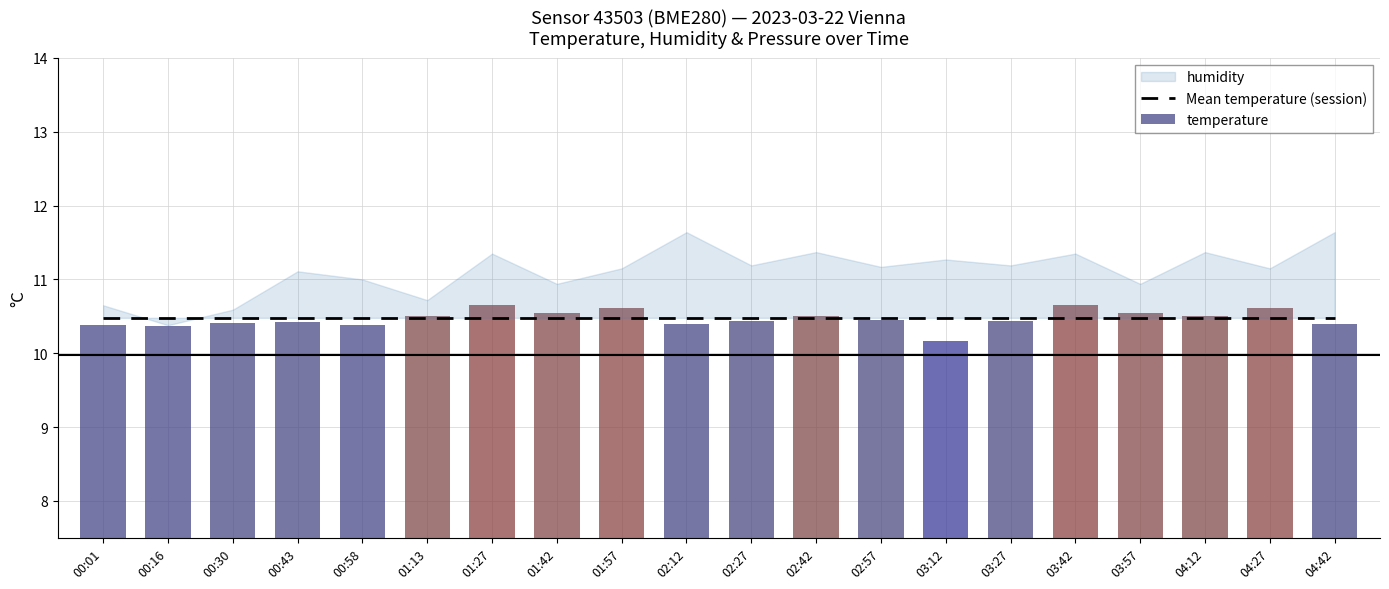

What is the difference between the second highest and second lowest values in the temperature series?

0.3